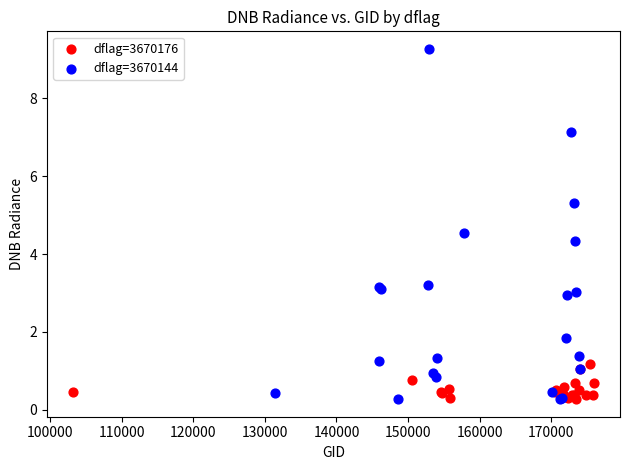

Which series contains the highest Y value?

dflag=3670144